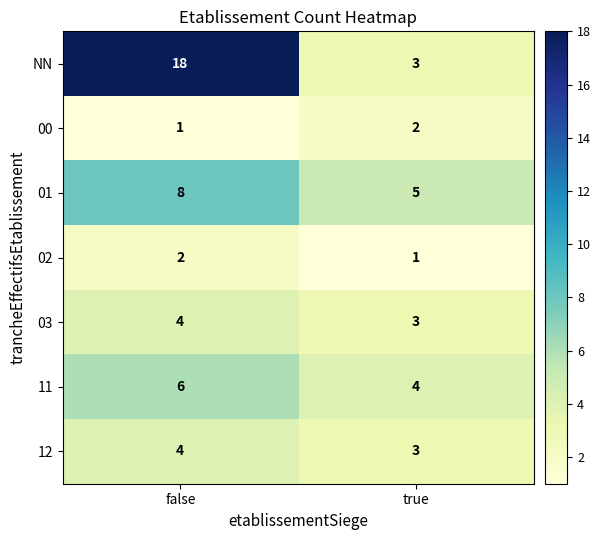

Reading left to right, extract all data points from this chart.

NN: 18	3
00: 1	2
01: 8	5
02: 2	1
03: 4	3
11: 6	4
12: 4	3